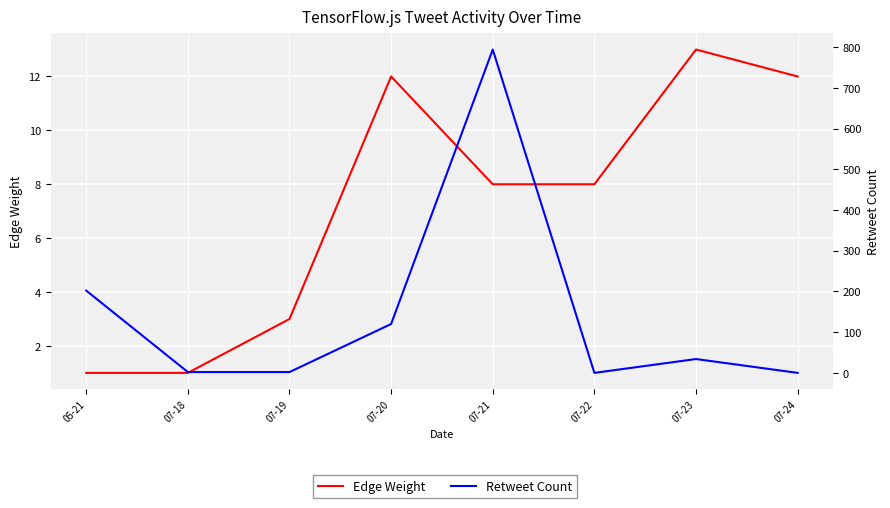

Rank the series at 07-22 from highest to lowest value.

Edge Weight, Retweet Count